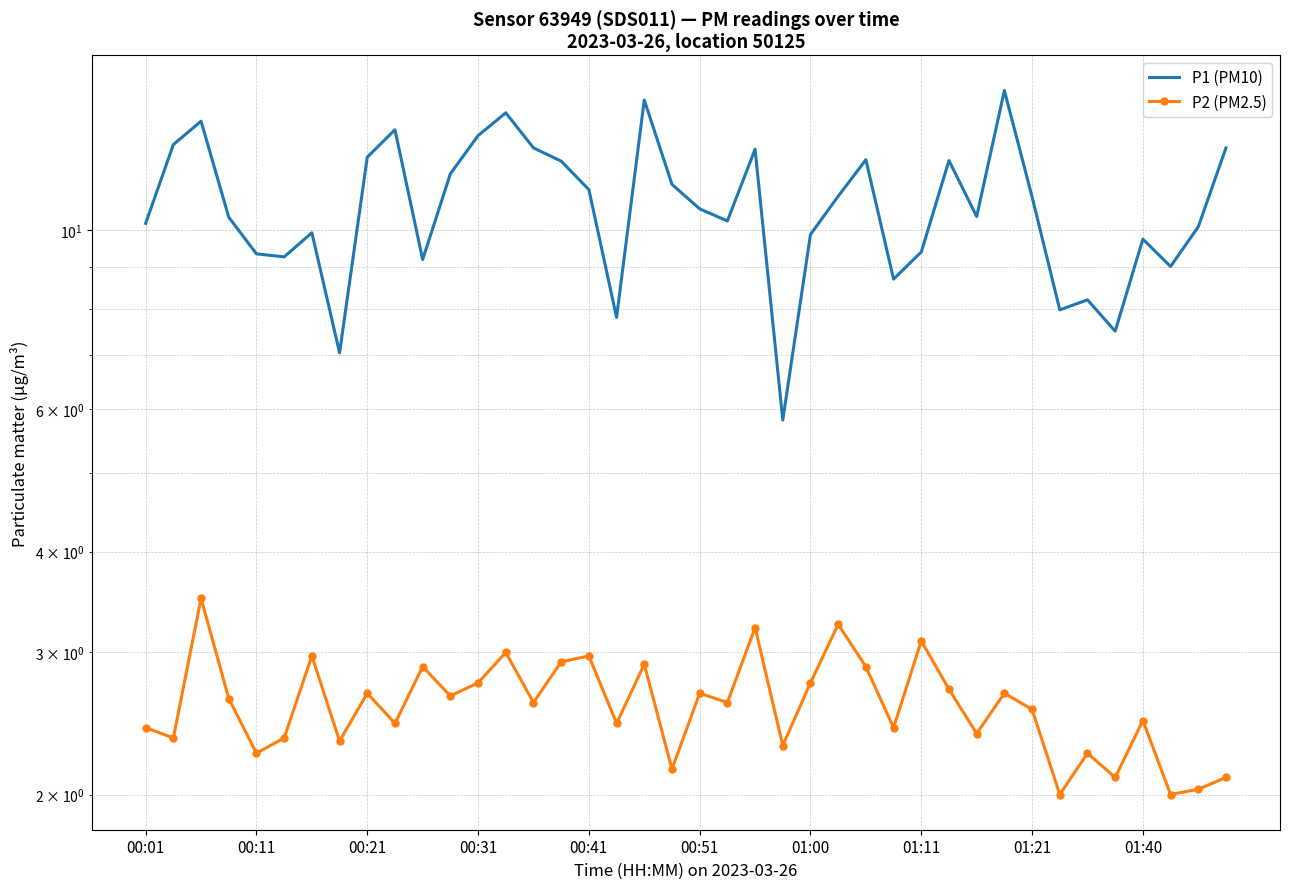

What is the highest value of the P1 (PM10) series?

14.9